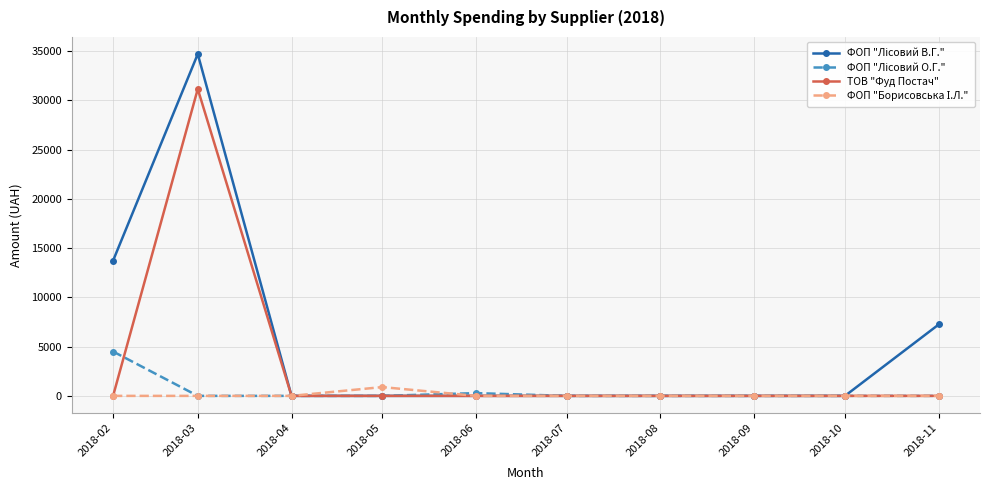

What is the spread (max minus min) of values at 2018-11?

7250.0